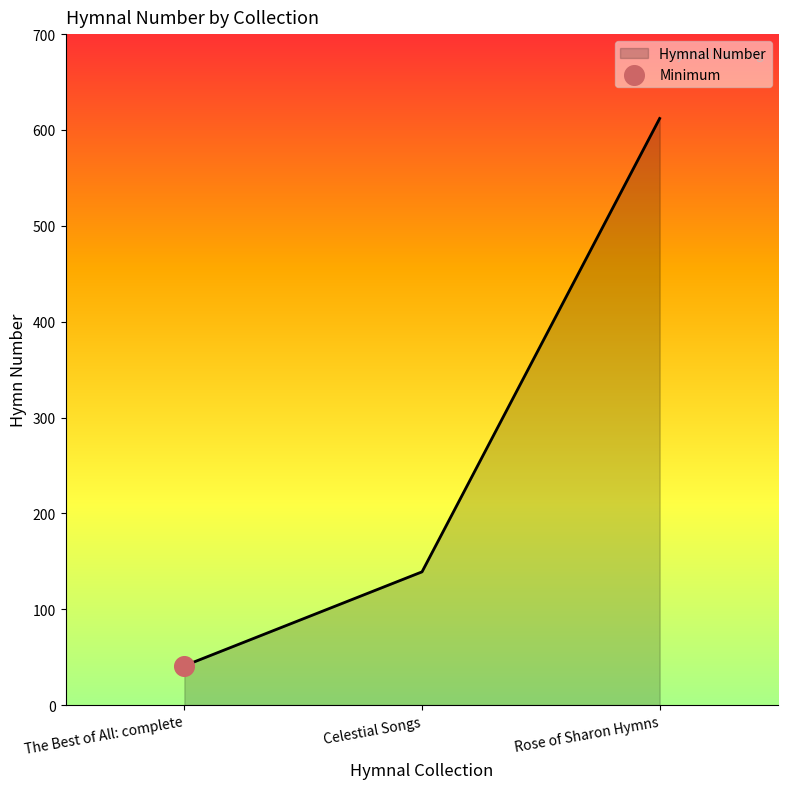

Between Celestial Songs and The Best of All: complete, which is larger?

Celestial Songs